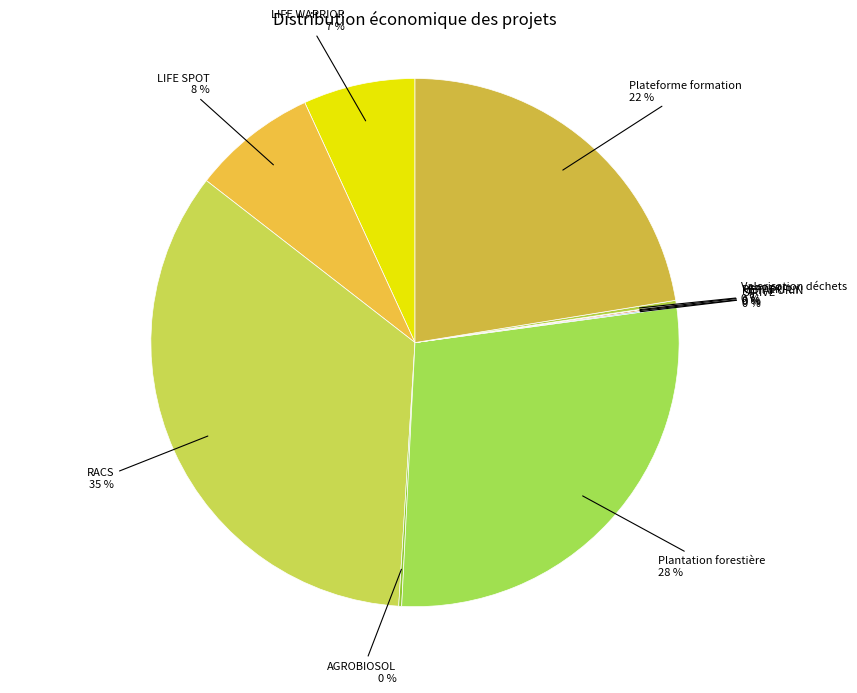

Do LIFE SPOT and RACS together represent more than half of the pie?

No